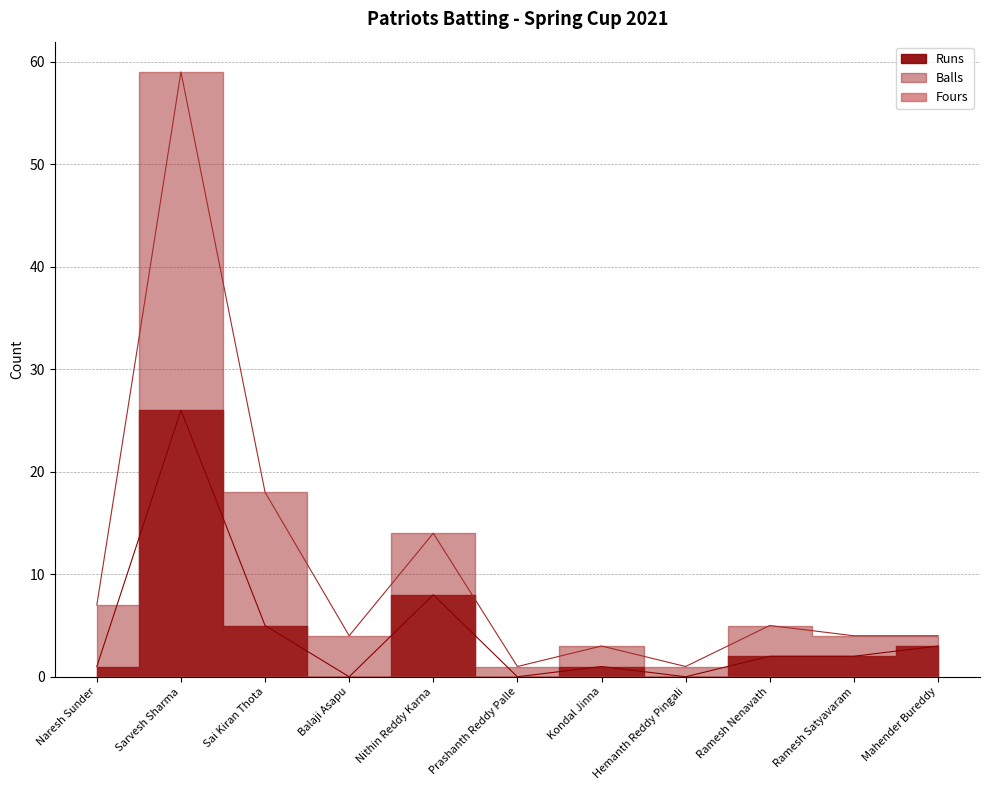

Which category has the lowest value in the Balls series?

Prashanth Reddy Palle